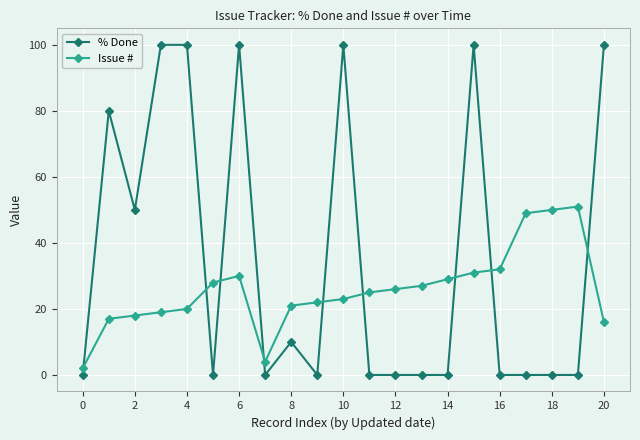

After their last crossing, which series has the higher values: Issue # or % Done?

% Done